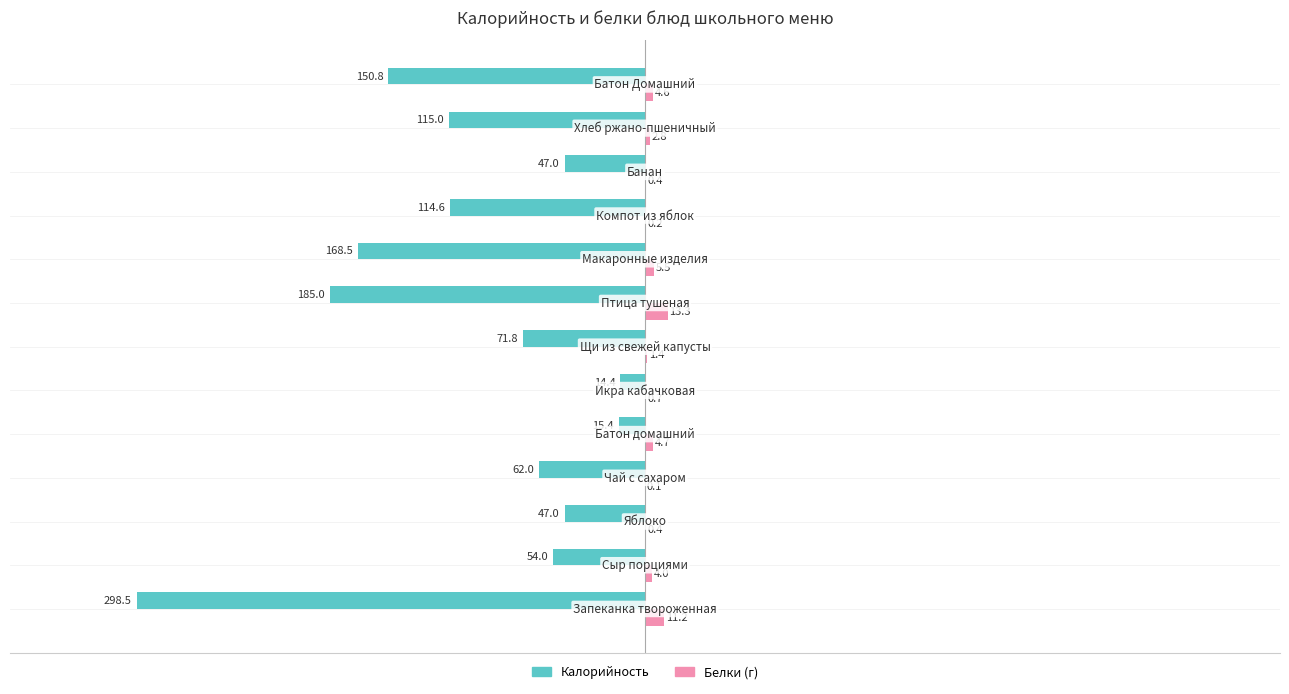

What is the maximum value shown in the chart?

13.3